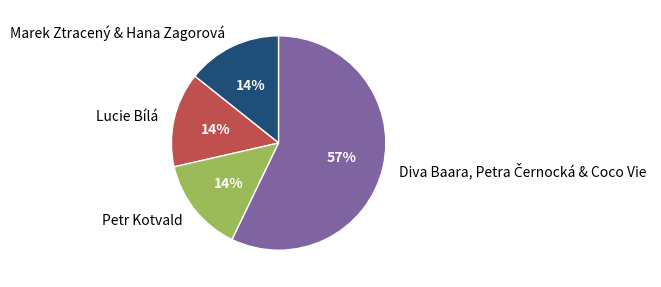

To the nearest percent, what portion does Petr Kotvald represent?

14%